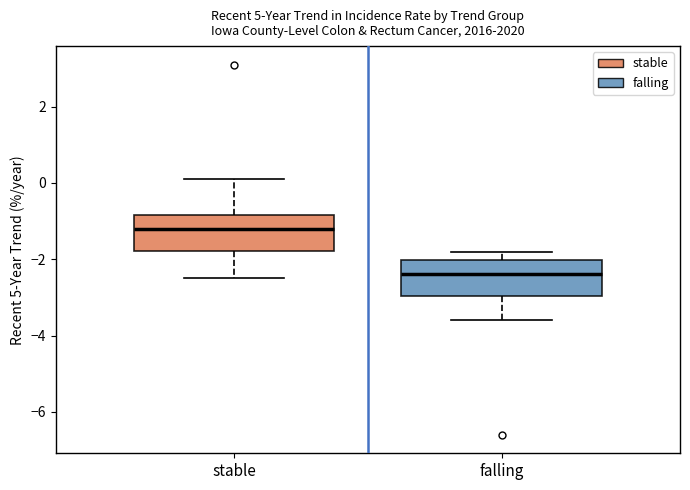

Reading left to right, transcribe this box plot: for each box, give where its median line is, the range the box spans, and where its two whiskers end, as read against the y-axis. The values are not printed on the chart, so give them approximately, as read against the axis.

stable: median -1.2, box -1.8 to -0.8, whiskers -2.4 to 0.2
falling: median -2.4, box -3.0 to -2.0, whiskers -3.6 to -1.8